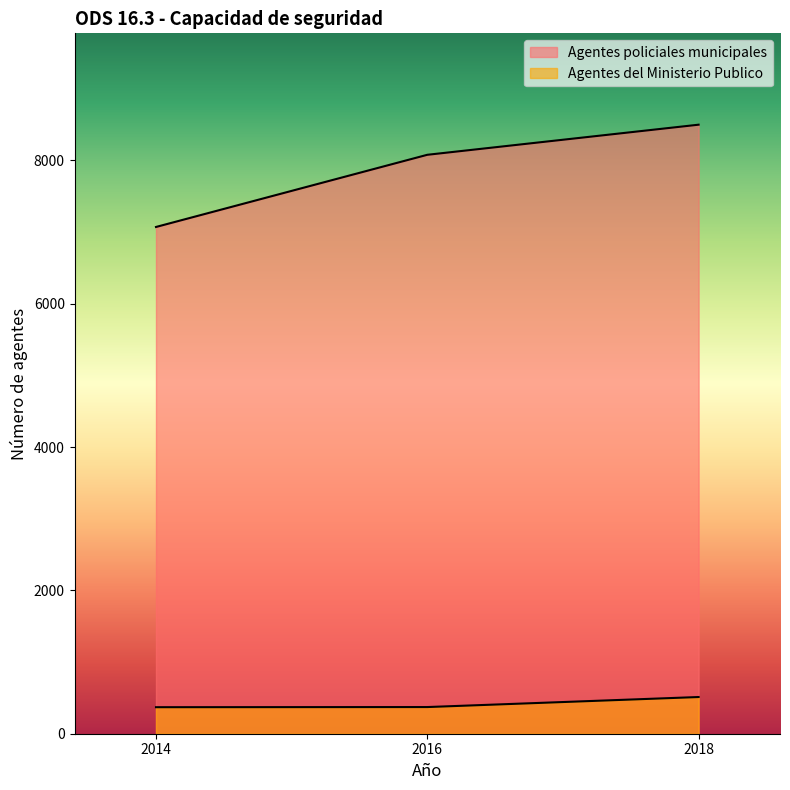

What is the value of the Agentes policiales municipales point at the 2nd from the left?

8077